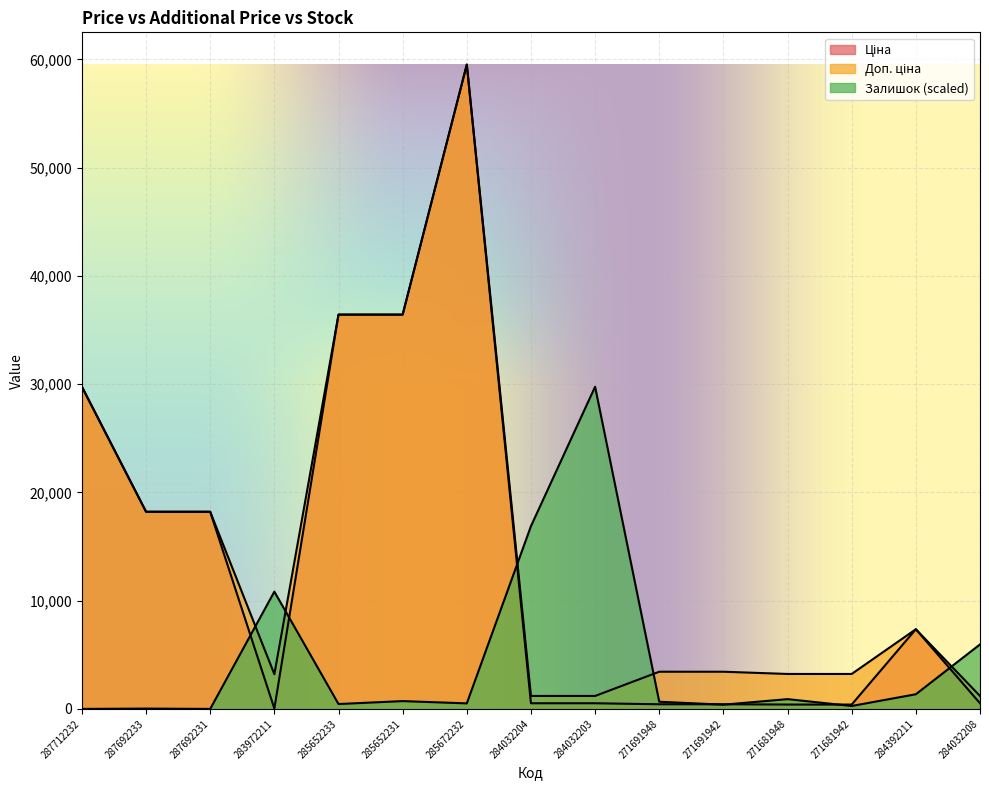

True or false: Доп. ціна and Ціна intersect in this chart.

False